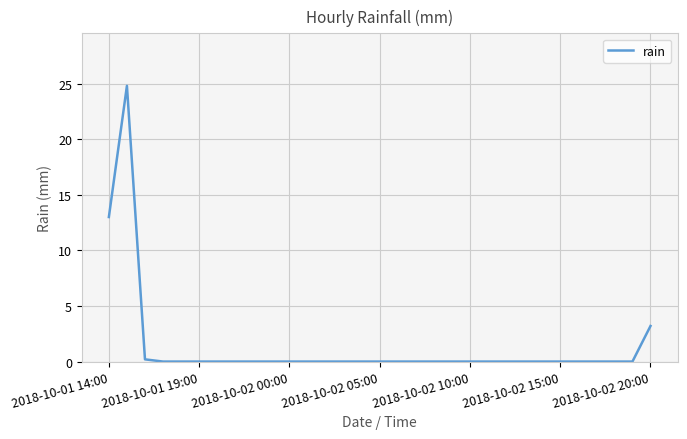

What is the difference between the maximum and minimum values?

24.8